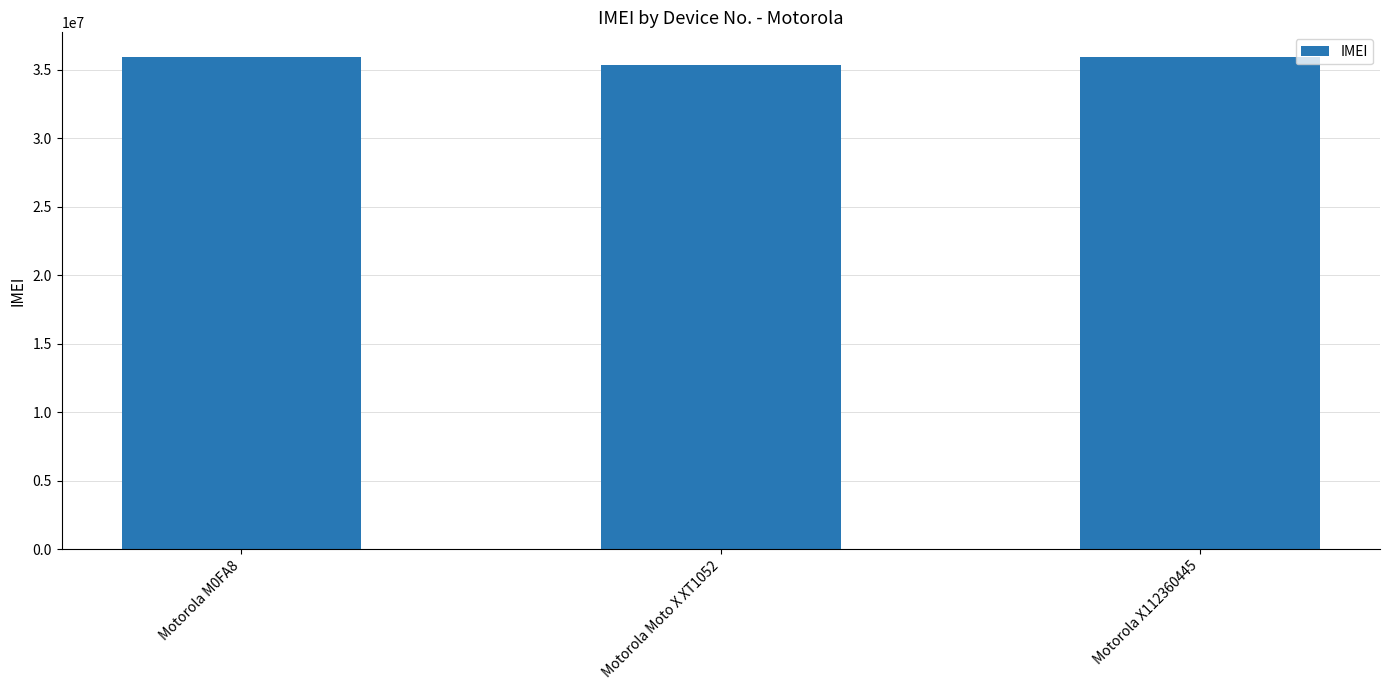

What is the difference between the maximum and second lowest values?

700